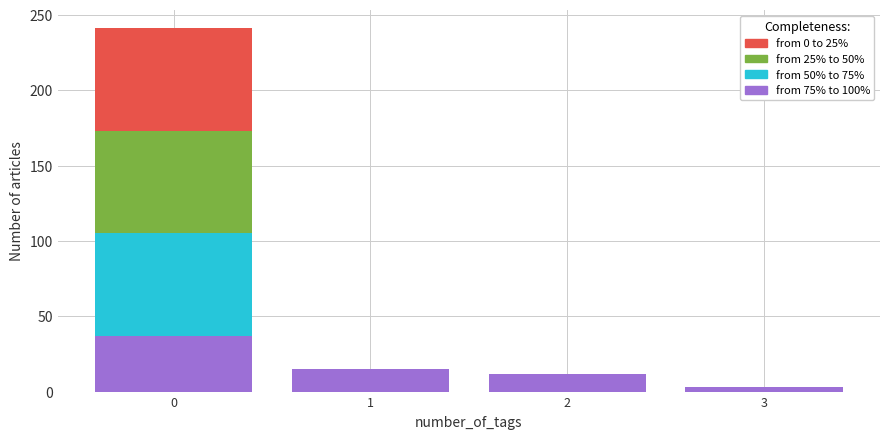

Reading left to right, transcribe the values for from 75% to 100%.

0=37	1=15	2=12	3=3